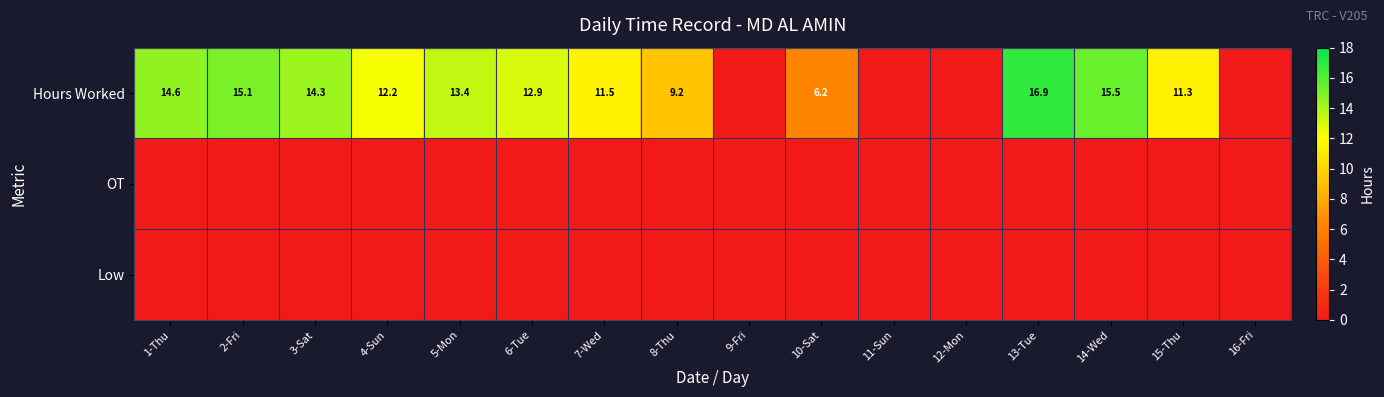

The value of Hours Worked at 13-Tue is 16.9. True or false?

True